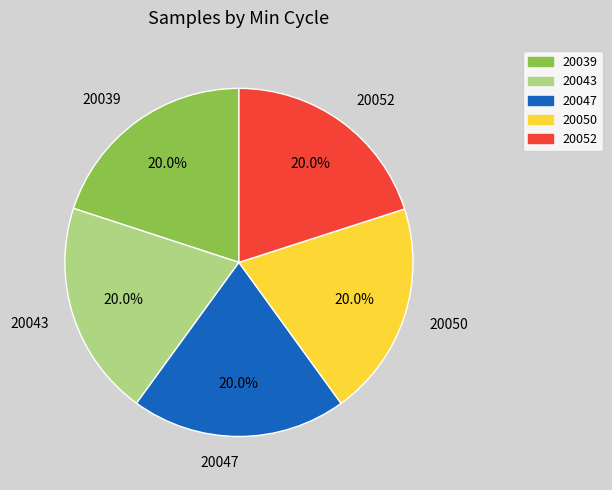

To the nearest percent, what is the average slice percentage?

20%